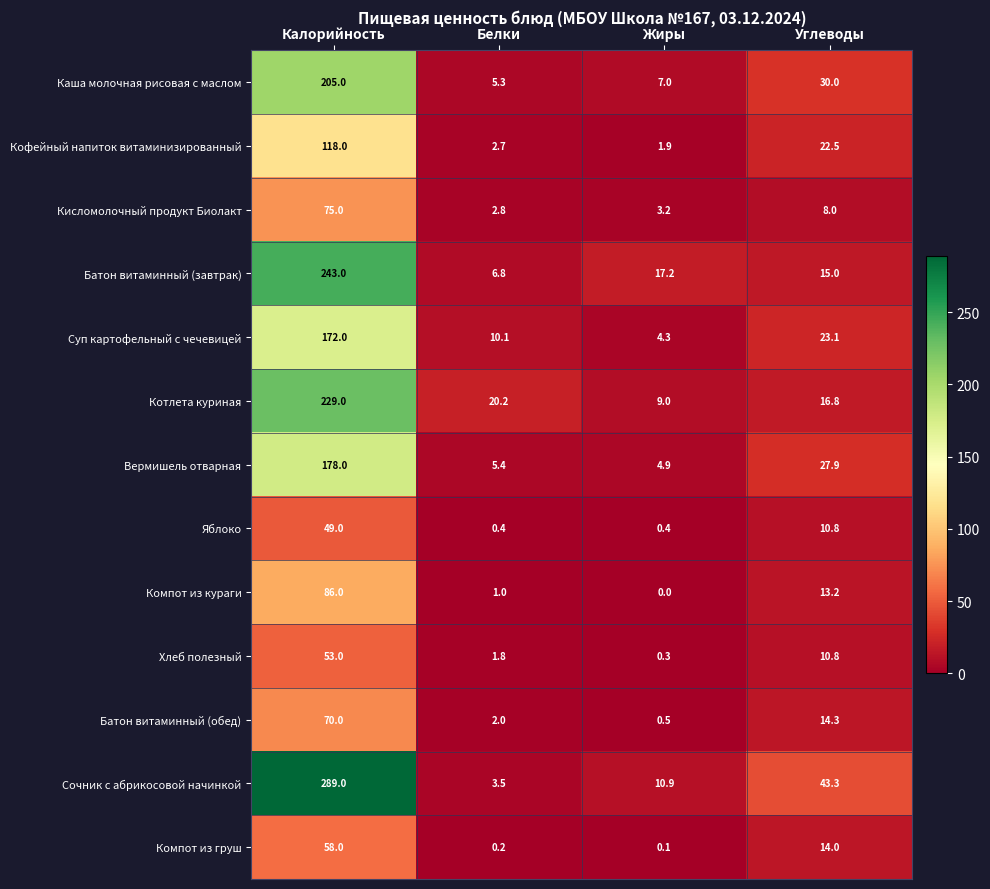

List the series in order of their peak value, lowest first.

Яблоко, Хлеб полезный, Компот из груш, Батон витаминный (обед), Кисломолочный продукт Биолакт, Компот из кураги, Кофейный напиток витаминизированный, Суп картофельный с чечевицей, Вермишель отварная, Каша молочная рисовая с маслом, Котлета куриная, Батон витаминный (завтрак), Сочник с абрикосовой начинкой